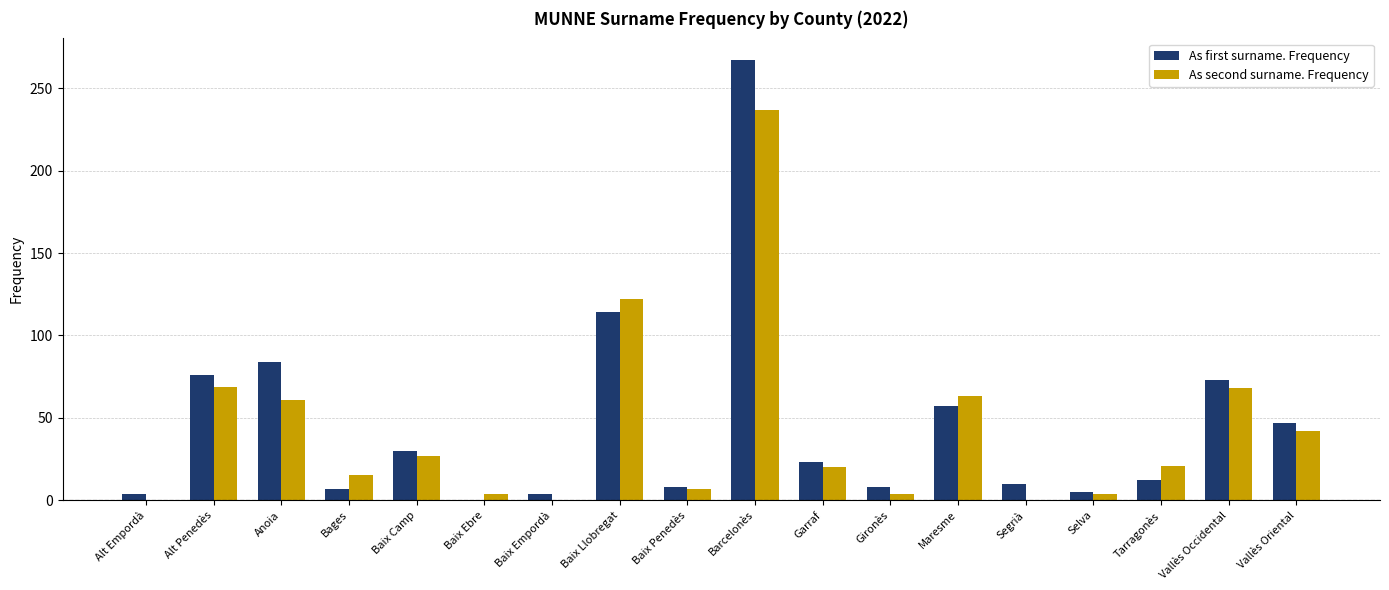

What is the difference between the As second surname. Frequency values at Vallès Oriental and Tarragonès?

21